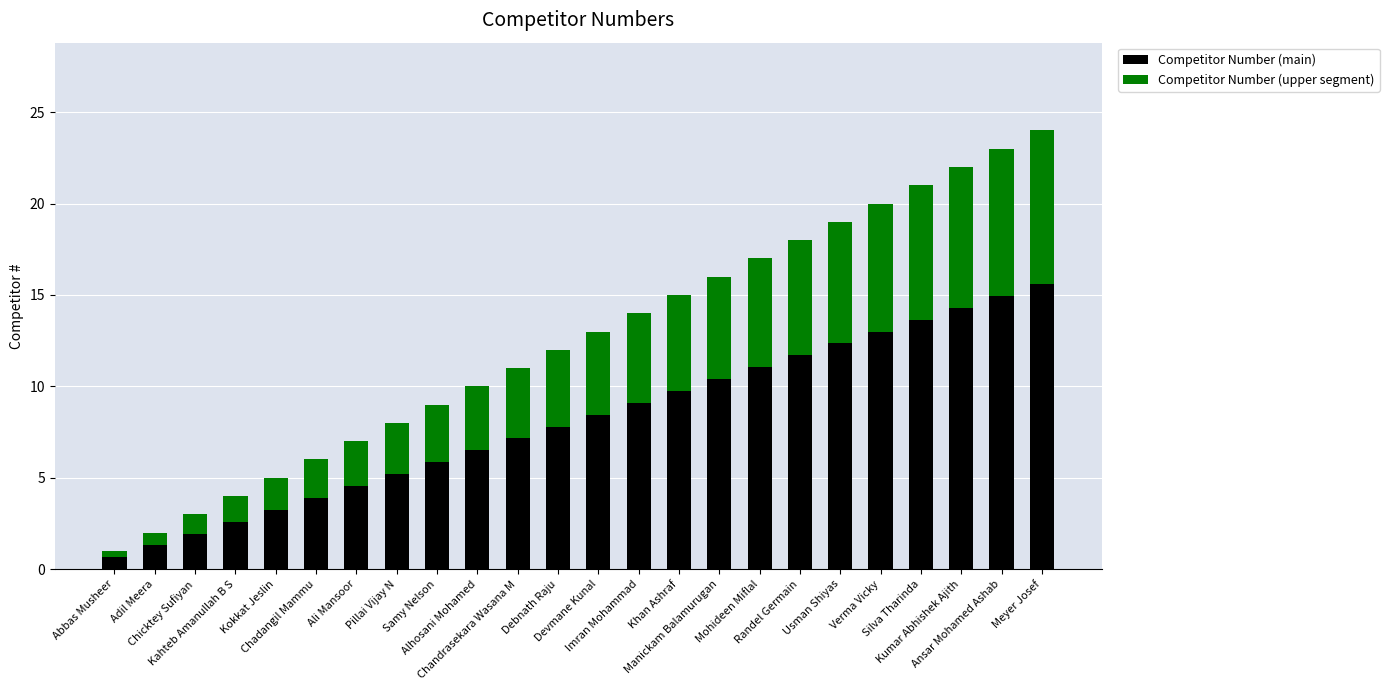

What is the minimum value for Competitor Number (main)?

0.7